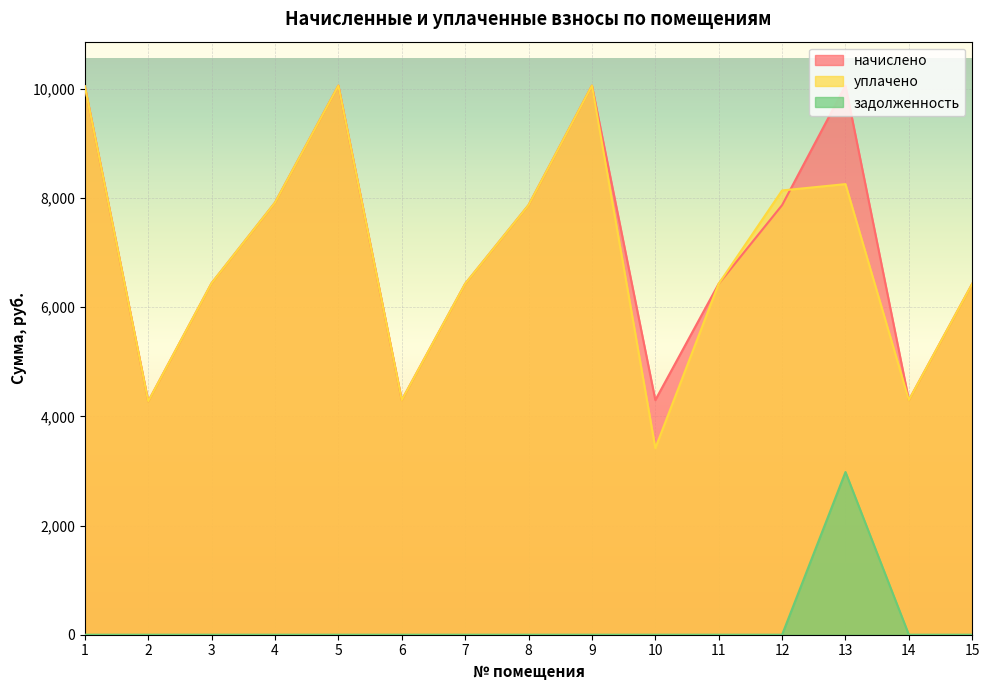

The value of начислено at 15 is 2887.0. True or false?

False